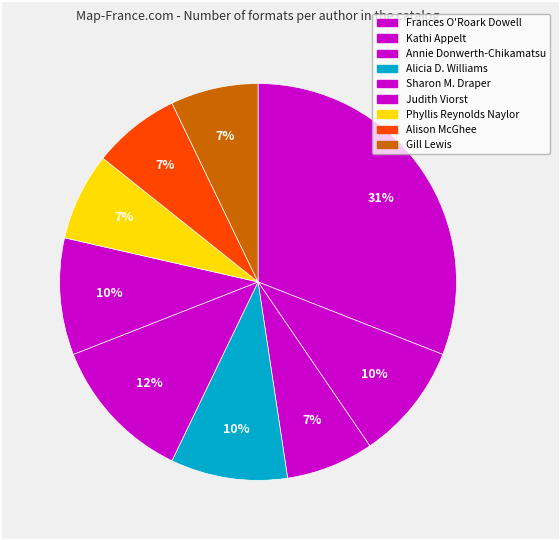

Is there any slice that represents more than half of the pie?

No